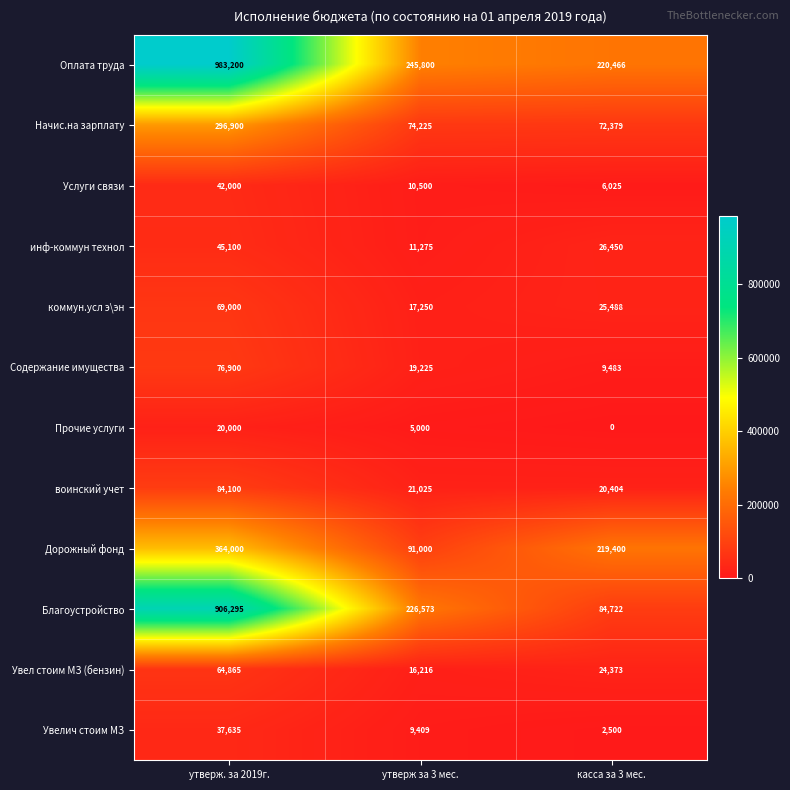

Which series has the largest total across all categories?

Оплата труда